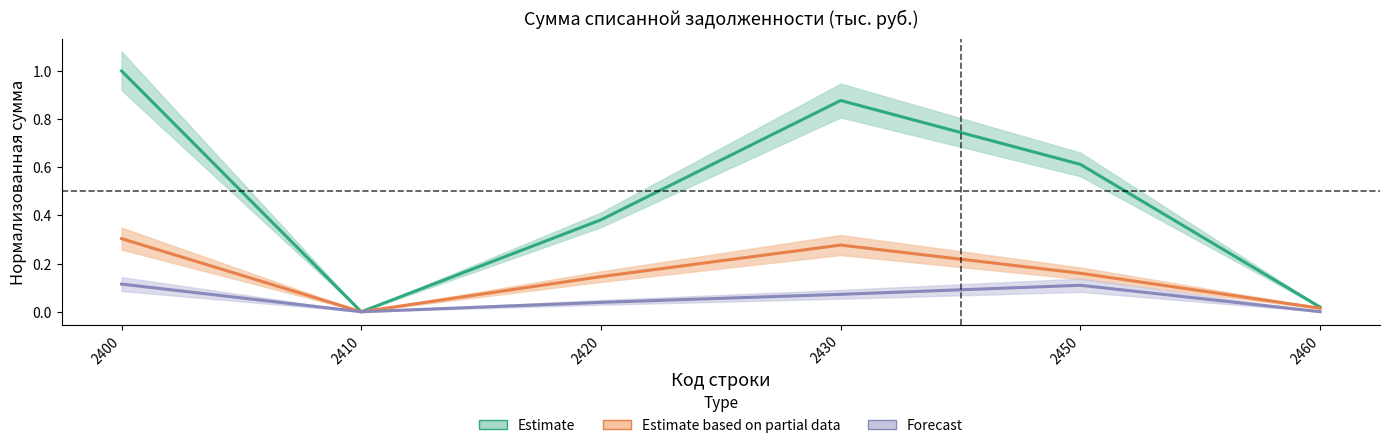

Between which two adjacent categories do Задолженность по пени and Задолженность по штрафам first intersect?

2400 and 2410